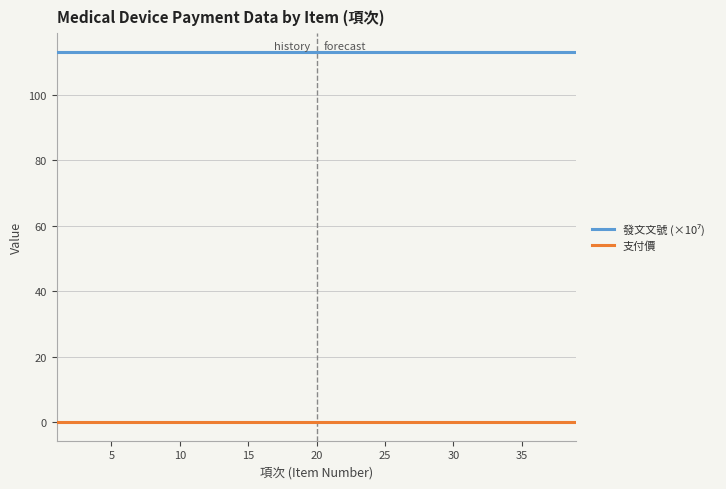

What is the average value of the 發文文號 (×10⁷) series?

113.1